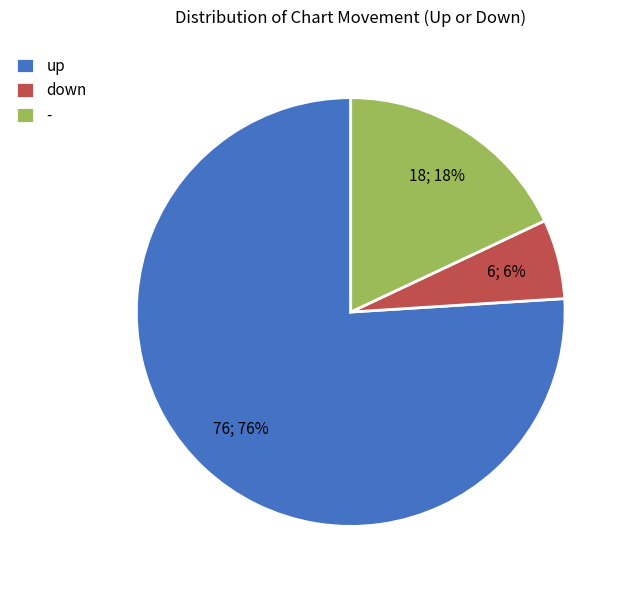

Is there any slice that represents more than half of the pie?

Yes